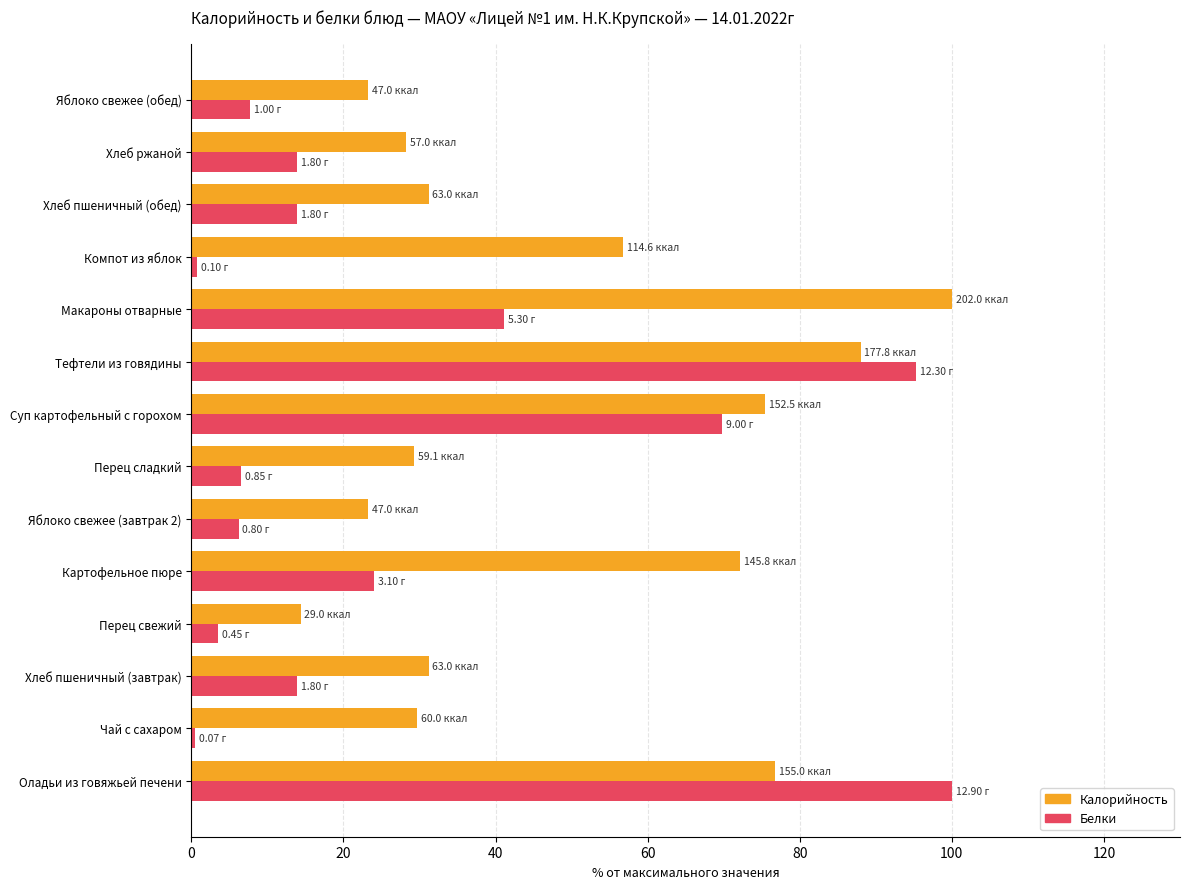

List the series in order of their overall mean, highest first.

Калорийность, Белки